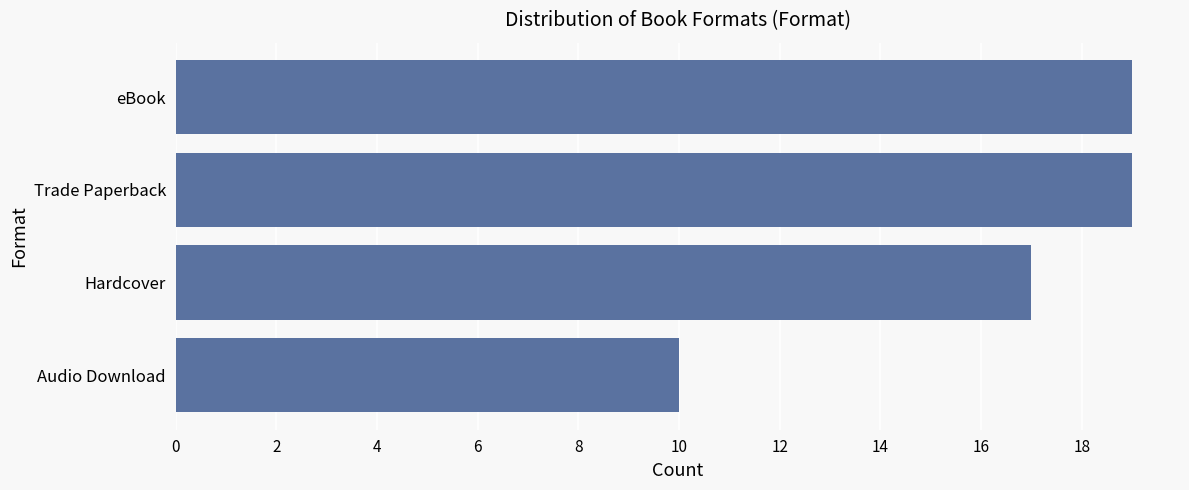

Which label corresponds to the smallest value in the chart?

Audio Download